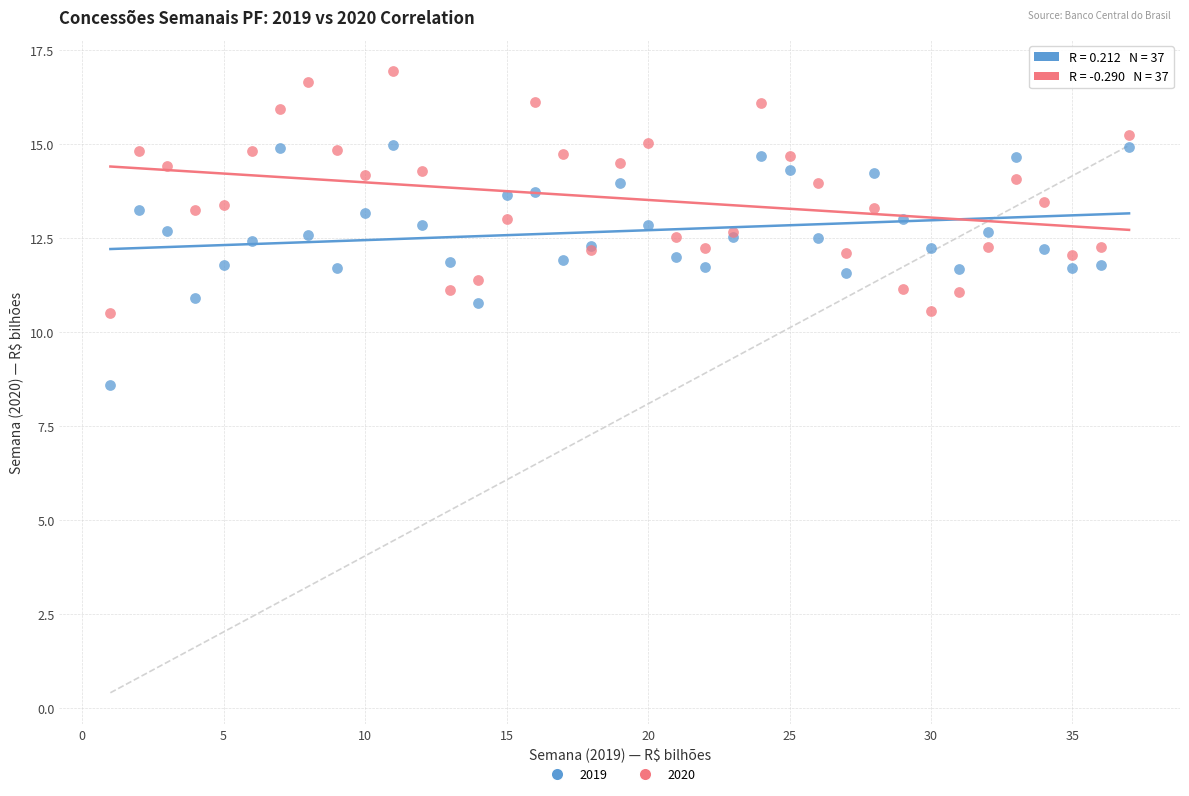

Which series reaches the minimum Y coordinate?

2019